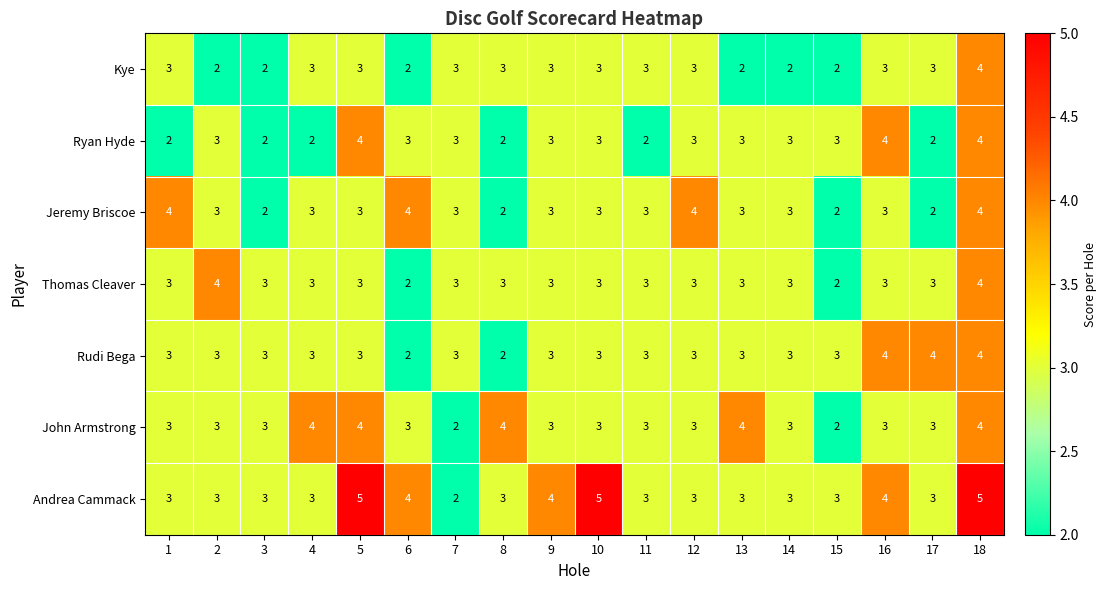

Which series has the largest total across all categories?

Andrea Cammack